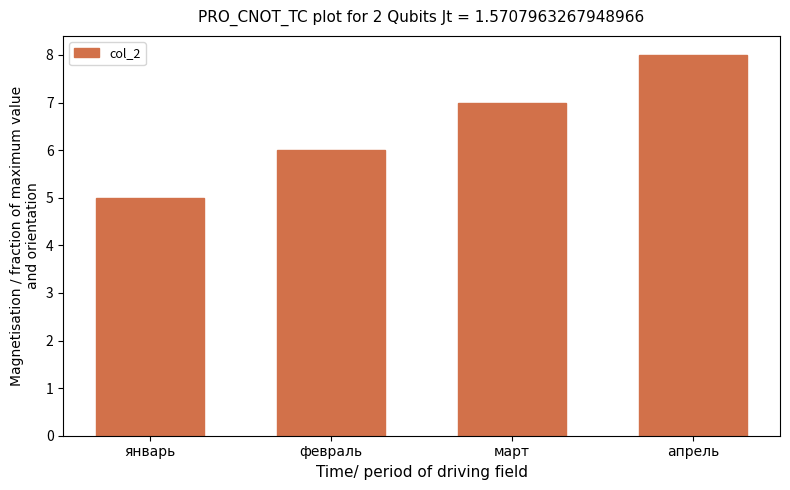

What is the label of the 2nd bar from the right?

март